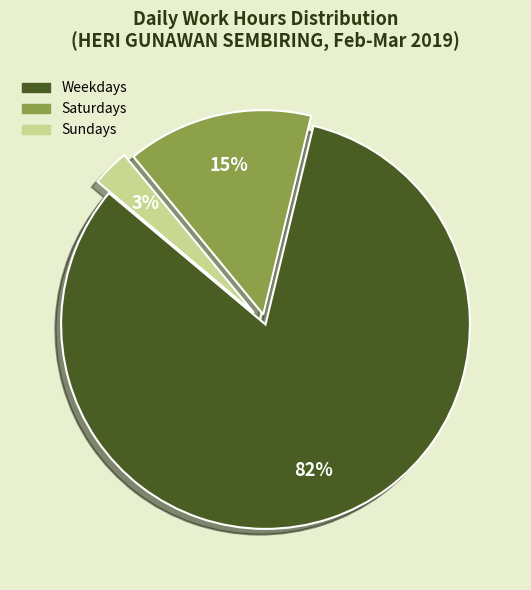

What is the smallest slice in the pie chart?

Sundays